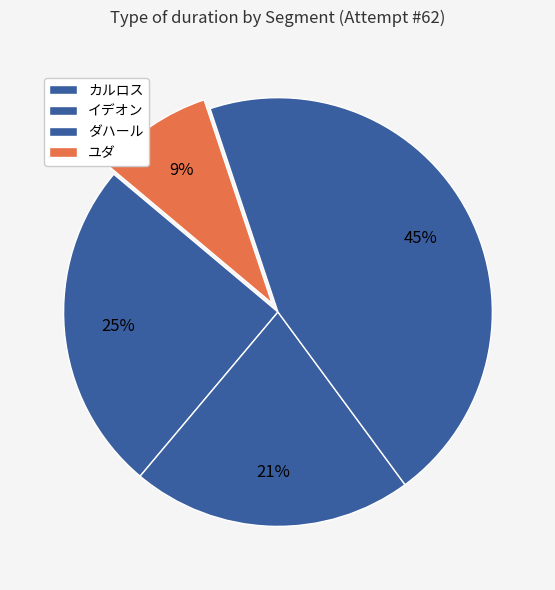

True or false: カルロス accounts for 16% of the total.

False